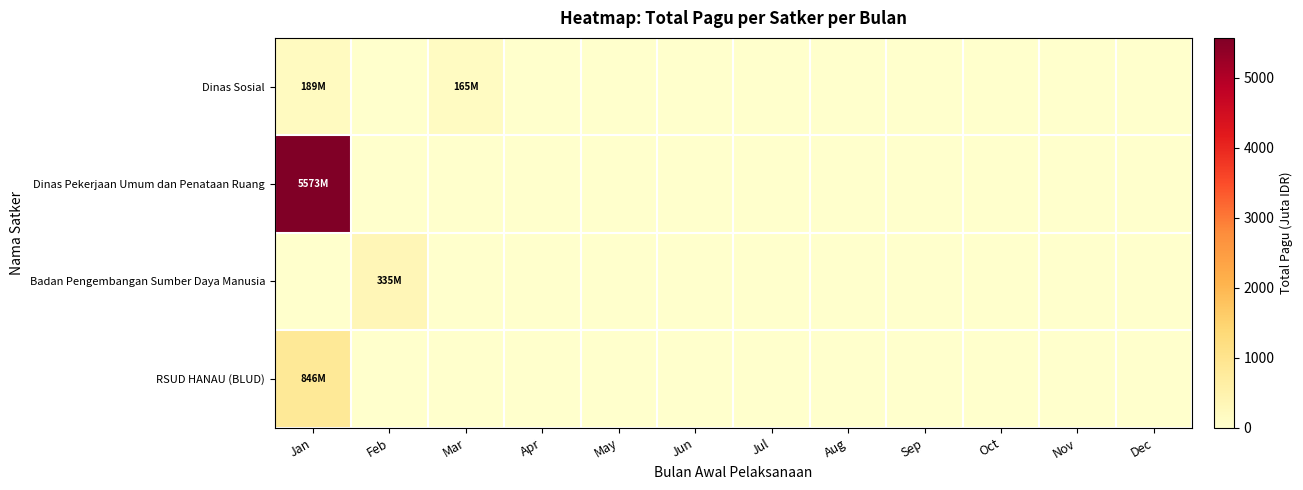

Reading left to right, transcribe all the data shown in this chart.

Dinas Sosial: Jan=189.0	Feb=0.0	Mar=164.9	Apr=0.0	May=0.0	Jun=0.0	Jul=0.0	Aug=0.0	Sep=0.0	Oct=0.0	Nov=0.0	Dec=0.0
Dinas Pekerjaan Umum dan Penataan Ruang: Jan=5572.8	Feb=0.0	Mar=0.0	Apr=0.0	May=0.0	Jun=0.0	Jul=0.0	Aug=0.0	Sep=0.0	Oct=0.0	Nov=0.0	Dec=0.0
Badan Pengembangan Sumber Daya Manusia: Jan=0.0	Feb=334.6	Mar=0.0	Apr=0.0	May=0.0	Jun=0.0	Jul=0.0	Aug=0.0	Sep=0.0	Oct=0.0	Nov=0.0	Dec=0.0
RSUD HANAU (BLUD): Jan=846.3	Feb=0.0	Mar=0.0	Apr=0.0	May=0.0	Jun=0.0	Jul=0.0	Aug=0.0	Sep=0.0	Oct=0.0	Nov=0.0	Dec=0.0